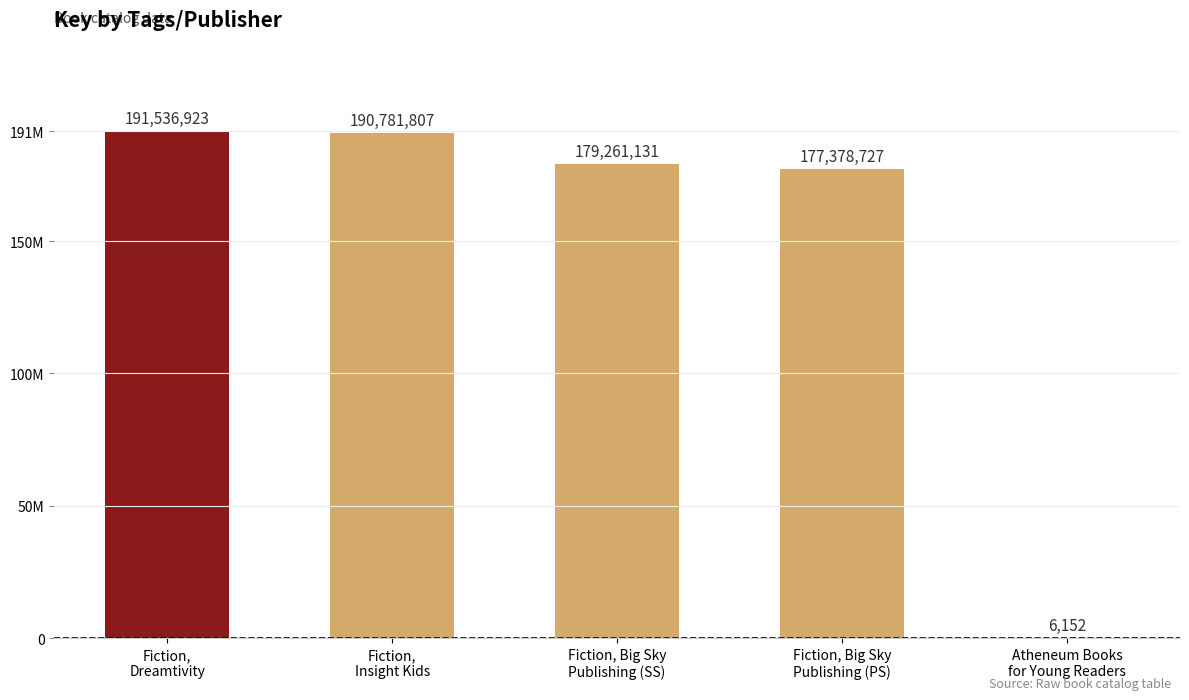

What is the maximum value shown in the chart?

191536923